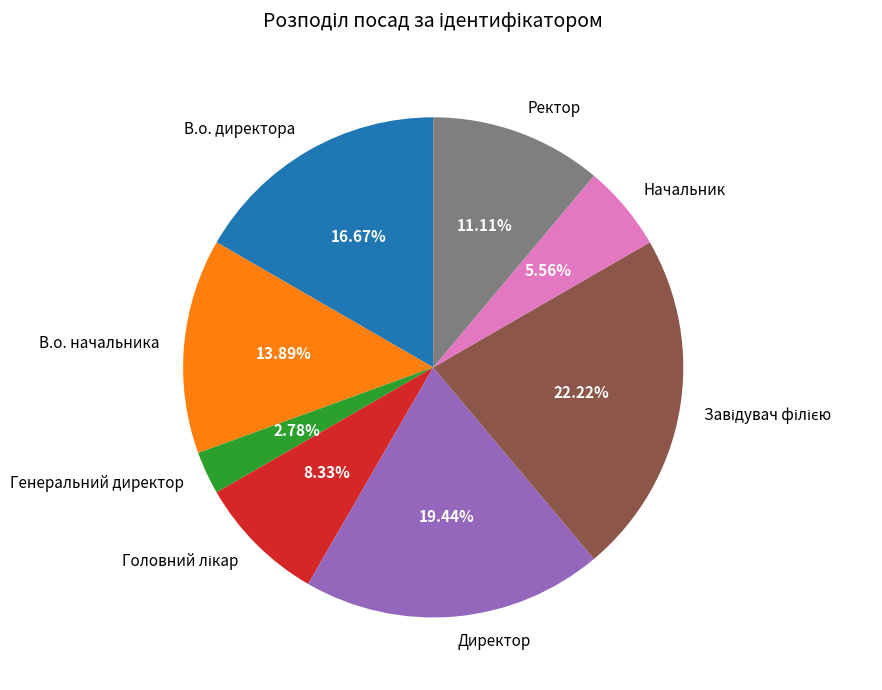

Does any single category account for the majority?

No